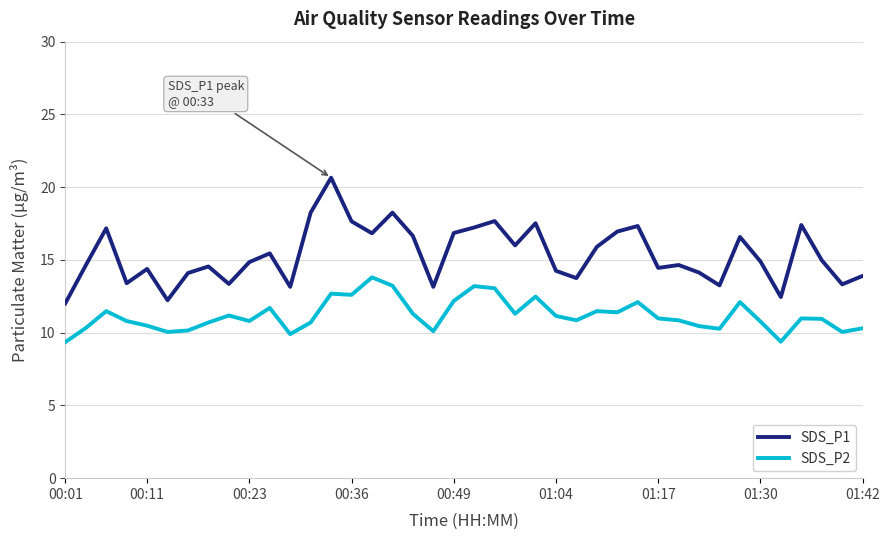

In SDS_P2, how many points are lower than both neighbors (excluding endpoints)?

11